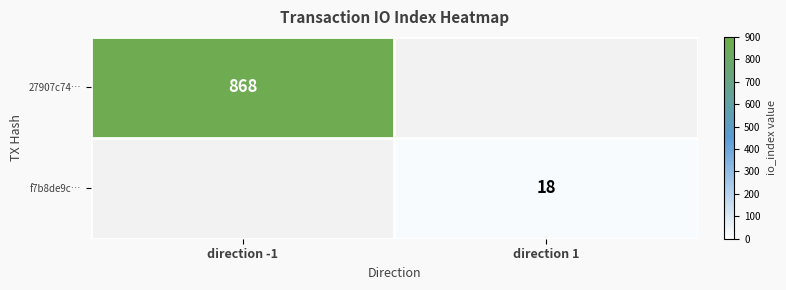

True or false: f7b8de9c… has a value of 10 at direction 1.

False